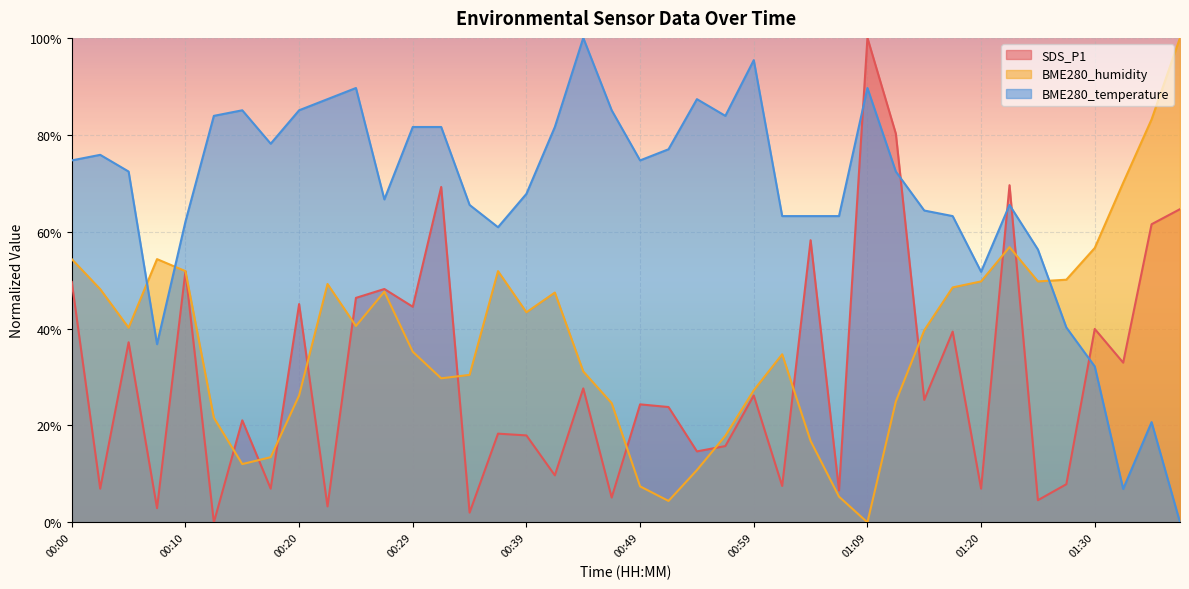

How many data points in SDS_P1 are less than 25?

20